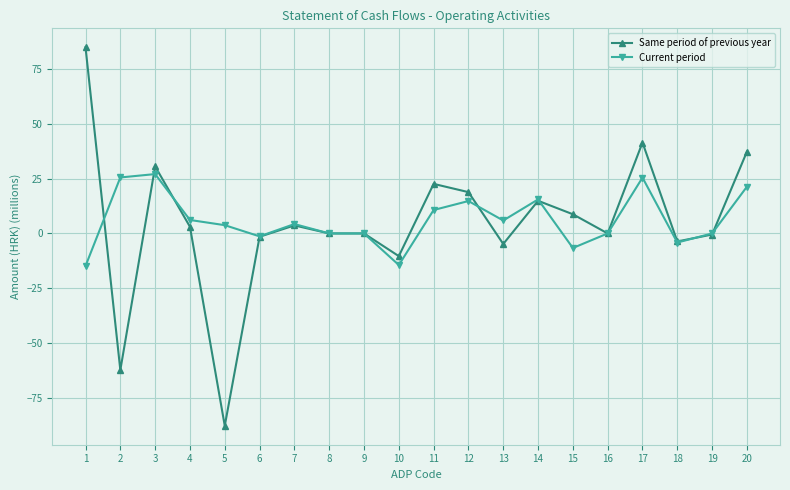

What is the difference between the Current period values at 13 and 19?

5.9